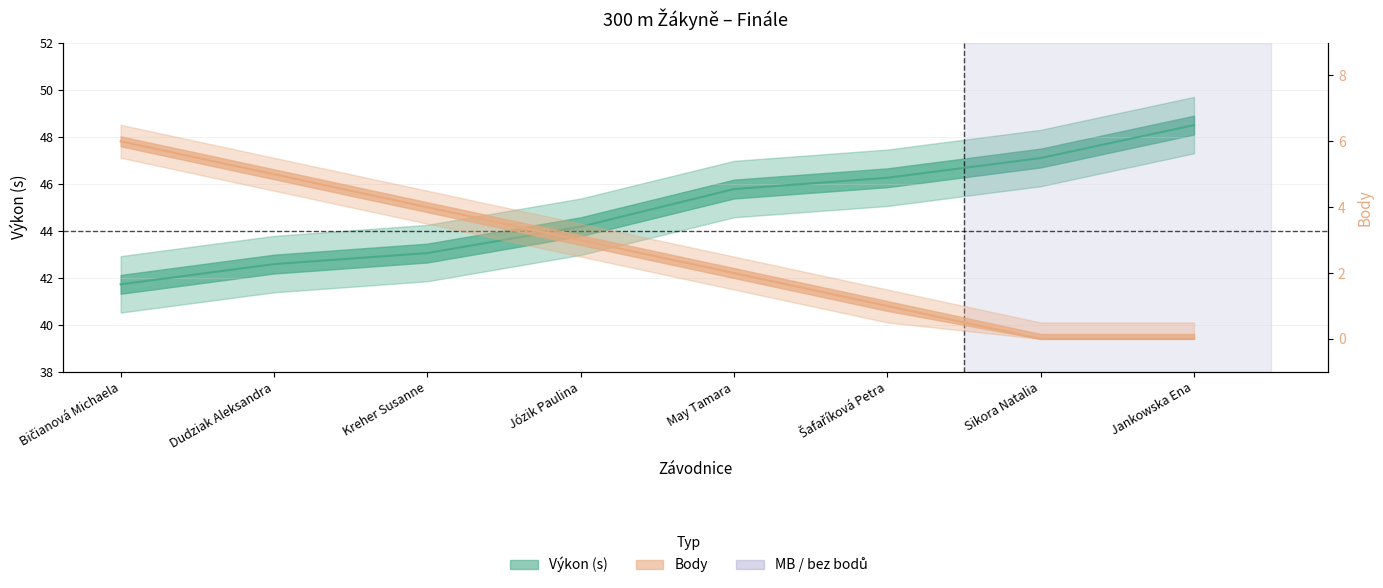

At how many categories does at least one series exceed 3?

8